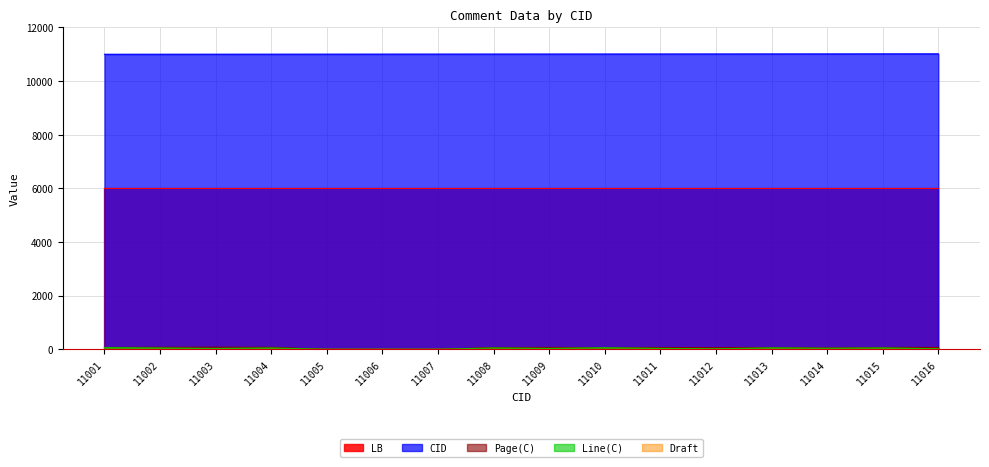

At which label is Page(C) closest to 37?

11014